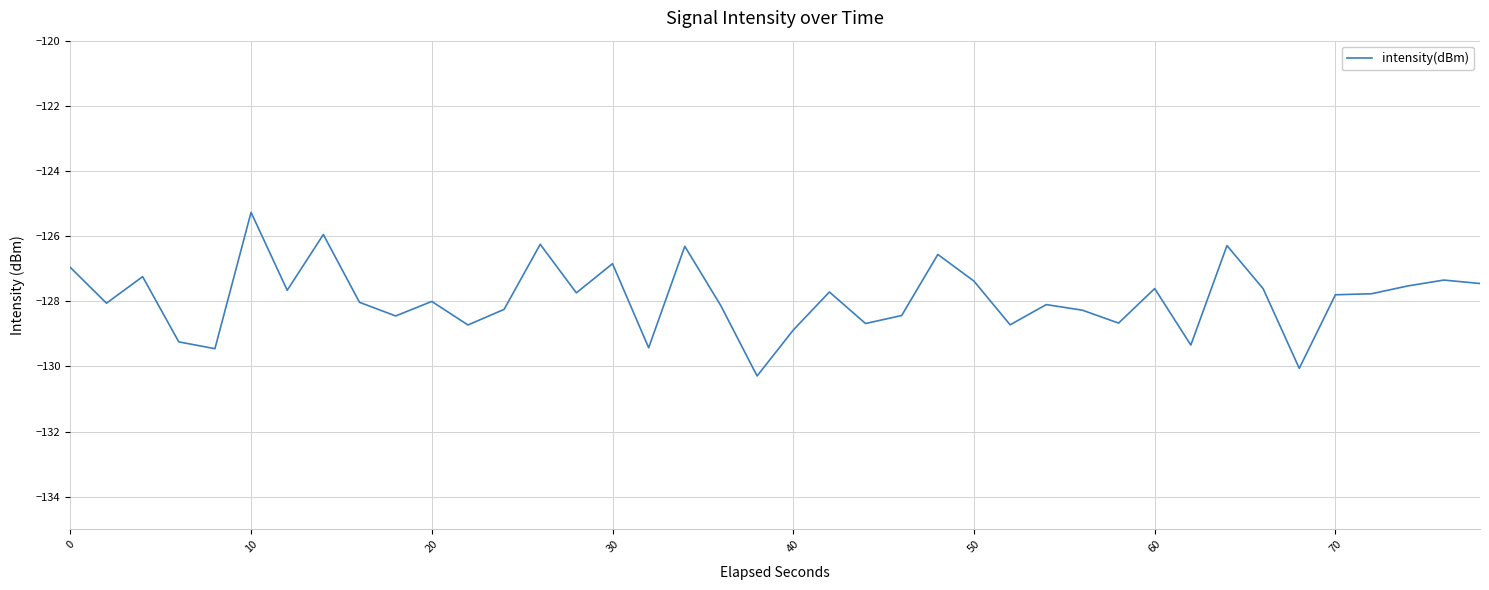

What is the maximum value shown in the chart?

-125.3